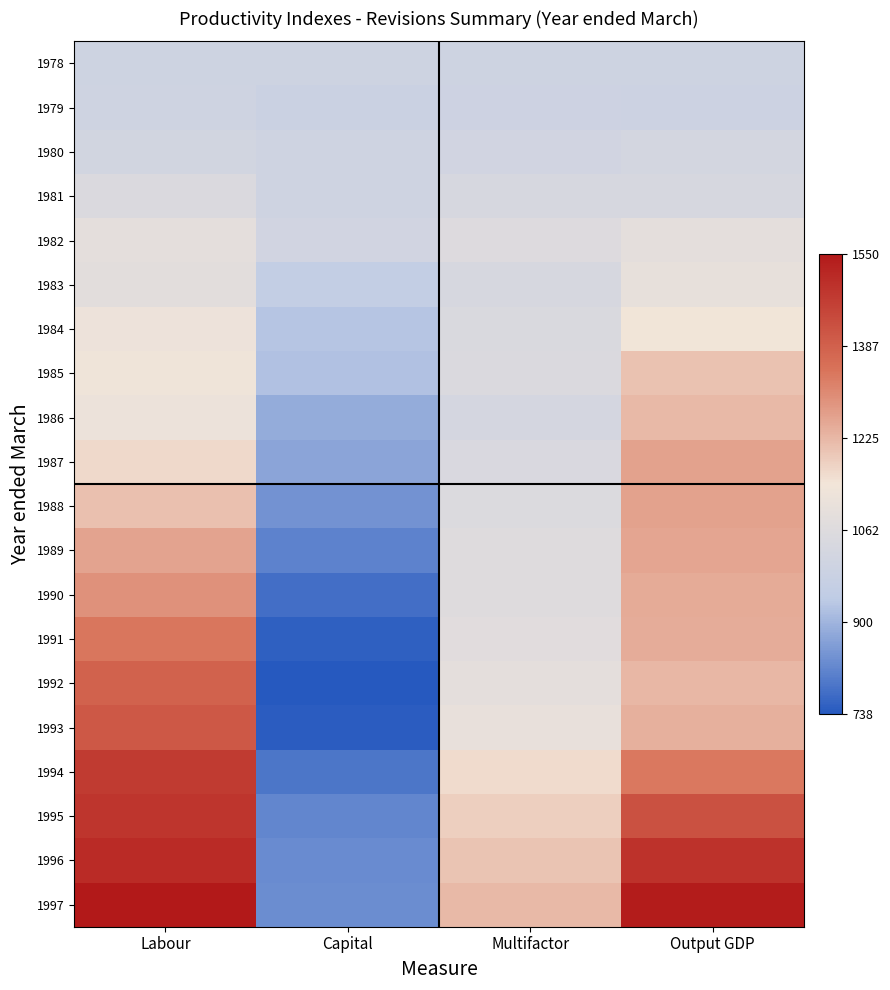

Reading left to right, what are all the values shown in this chart?

1978: Labour=1000	Capital=1000	Multifactor=1000	Output GDP=1000
1979: Labour=1002	Capital=987	Multifactor=997	Output GDP=994
1980: Labour=1016	Capital=1004	Multifactor=1012	Output GDP=1022
1981: Labour=1052	Capital=1004	Multifactor=1035	Output GDP=1036
1982: Labour=1089	Capital=1013	Multifactor=1061	Output GDP=1090
1983: Labour=1081	Capital=958	Multifactor=1035	Output GDP=1102
1984: Labour=1123	Capital=930	Multifactor=1047	Output GDP=1142
1985: Labour=1133	Capital=923	Multifactor=1049	Output GDP=1207
1986: Labour=1120	Capital=885	Multifactor=1024	Output GDP=1223
1987: Labour=1164	Capital=873	Multifactor=1043	Output GDP=1263
1988: Labour=1210	Capital=842	Multifactor=1055	Output GDP=1264
1989: Labour=1259	Capital=811	Multifactor=1066	Output GDP=1256
1990: Labour=1291	Capital=777	Multifactor=1065	Output GDP=1248
1991: Labour=1340	Capital=753	Multifactor=1076	Output GDP=1245
1992: Labour=1383	Capital=738	Multifactor=1089	Output GDP=1224
1993: Labour=1407	Capital=745	Multifactor=1104	Output GDP=1239
1994: Labour=1472	Capital=790	Multifactor=1162	Output GDP=1335
1995: Labour=1485	Capital=818	Multifactor=1185	Output GDP=1421
1996: Labour=1507	Capital=829	Multifactor=1202	Output GDP=1491
1997: Labour=1550	Capital=830	Multifactor=1222	Output GDP=1541